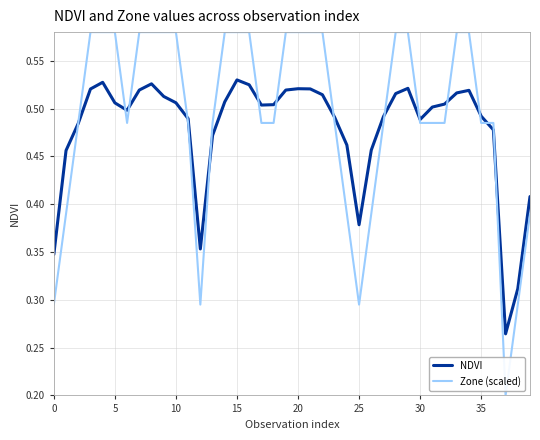

Which series has the widest spread of values?

Zone (scaled)